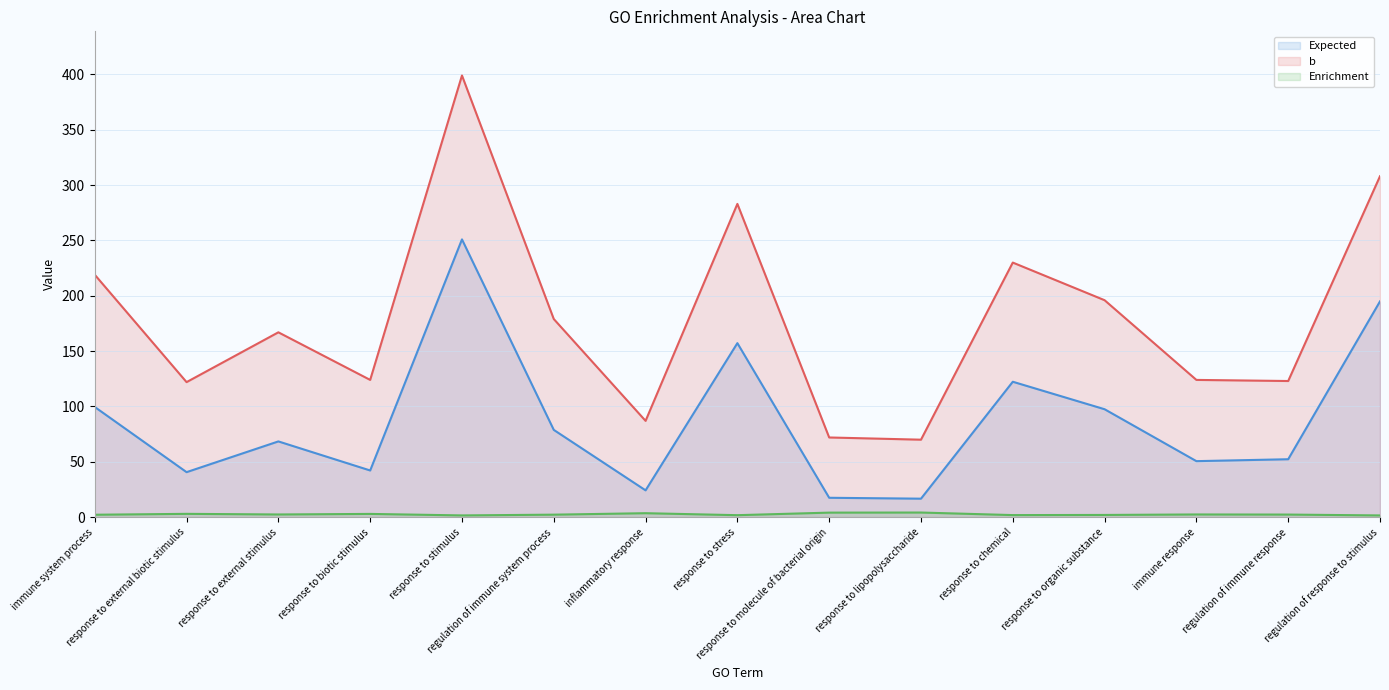

Reading left to right, transcribe all the data shown in this chart.

Expected: immune system process=99.5	response to external biotic stimulus=40.7	response to external stimulus=68.4	response to biotic stimulus=42.2	response to stimulus=250.9	regulation of immune system process=78.8	inflammatory response=24.2	response to stress=157.2	response to molecule of bacterial origin=17.5	response to lipopolysaccharide=16.7	response to chemical=122.3	response to organic substance=97.5	immune response=50.6	regulation of immune response=52.3	regulation of response to stimulus=194.9
b: immune system process=219.0	response to external biotic stimulus=122.0	response to external stimulus=167.0	response to biotic stimulus=124.0	response to stimulus=399.0	regulation of immune system process=179.0	inflammatory response=87.0	response to stress=283.0	response to molecule of bacterial origin=72.0	response to lipopolysaccharide=70.0	response to chemical=230.0	response to organic substance=196.0	immune response=124.0	regulation of immune response=123.0	regulation of response to stimulus=308.0
Enrichment: immune system process=2.2	response to external biotic stimulus=3.0	response to external stimulus=2.4	response to biotic stimulus=2.9	response to stimulus=1.6	regulation of immune system process=2.3	inflammatory response=3.6	response to stress=1.8	response to molecule of bacterial origin=4.1	response to lipopolysaccharide=4.2	response to chemical=1.9	response to organic substance=2.0	immune response=2.5	regulation of immune response=2.4	regulation of response to stimulus=1.6